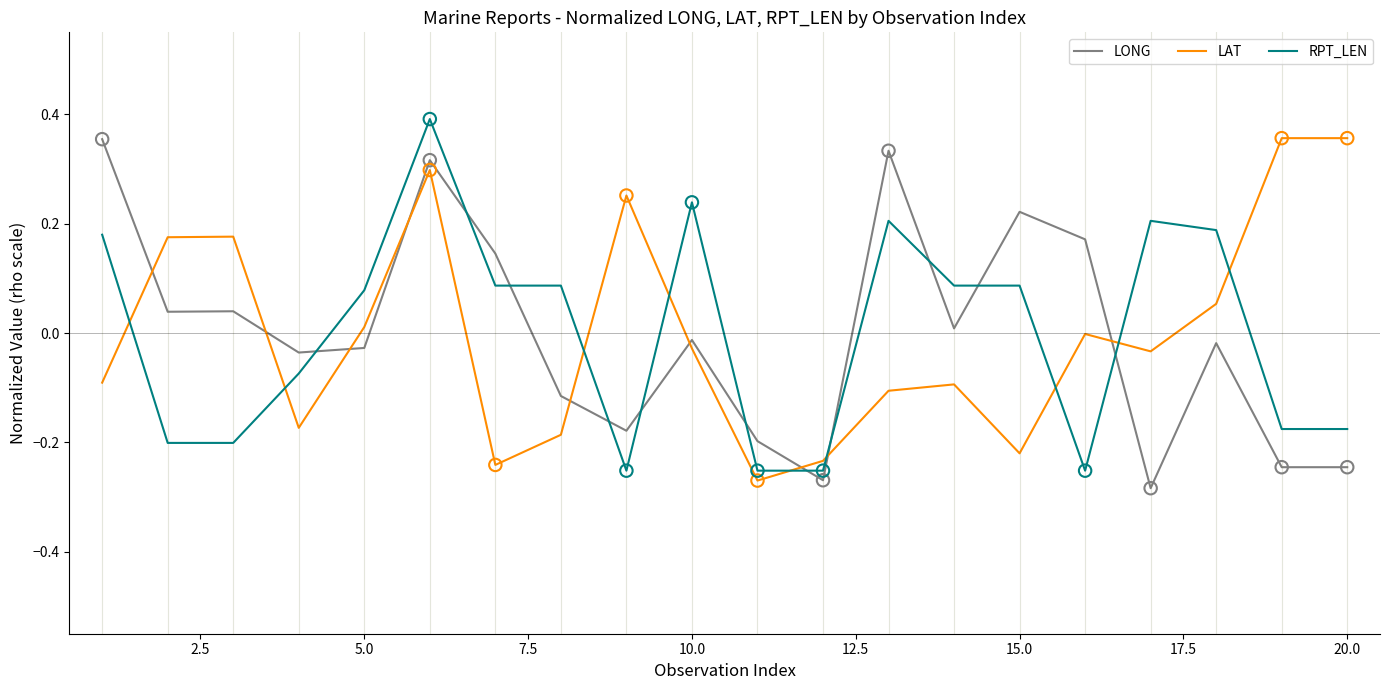

At how many categories does at least one series exceed 0?

17